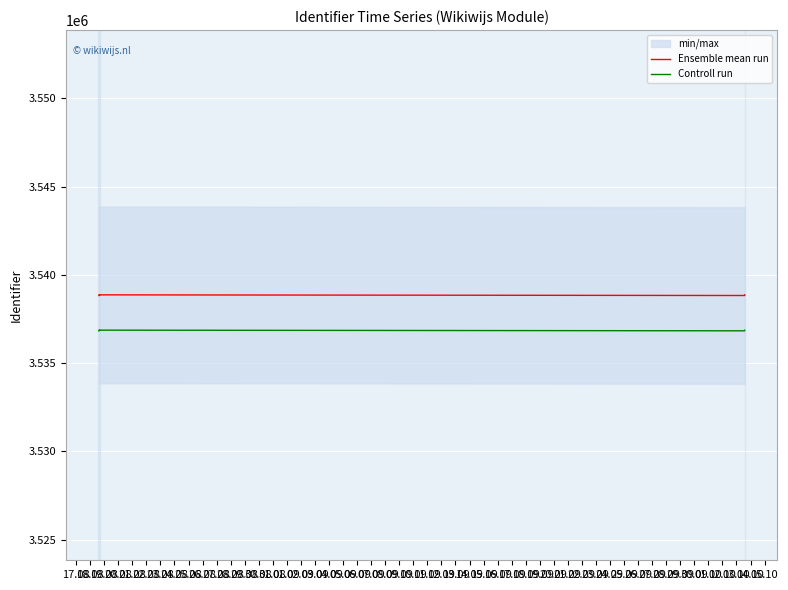

Is this an area chart (filled region under the line)?

No